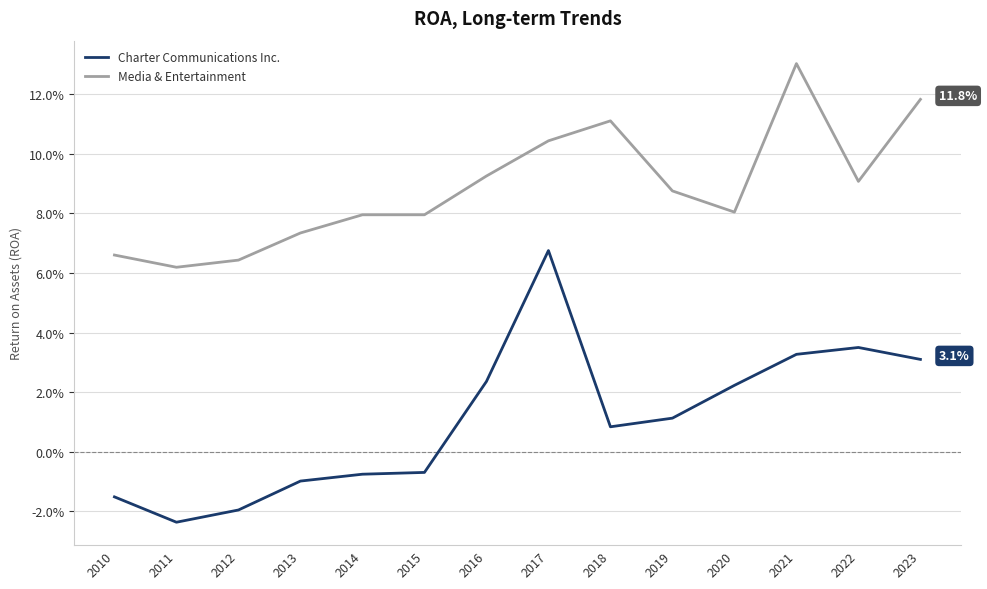

Does the chart have visible grid lines?

Yes